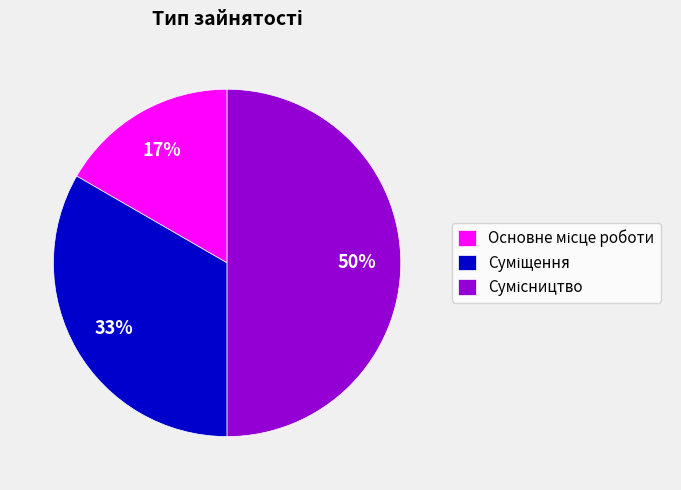

To the nearest percent, what is the average slice percentage?

33%